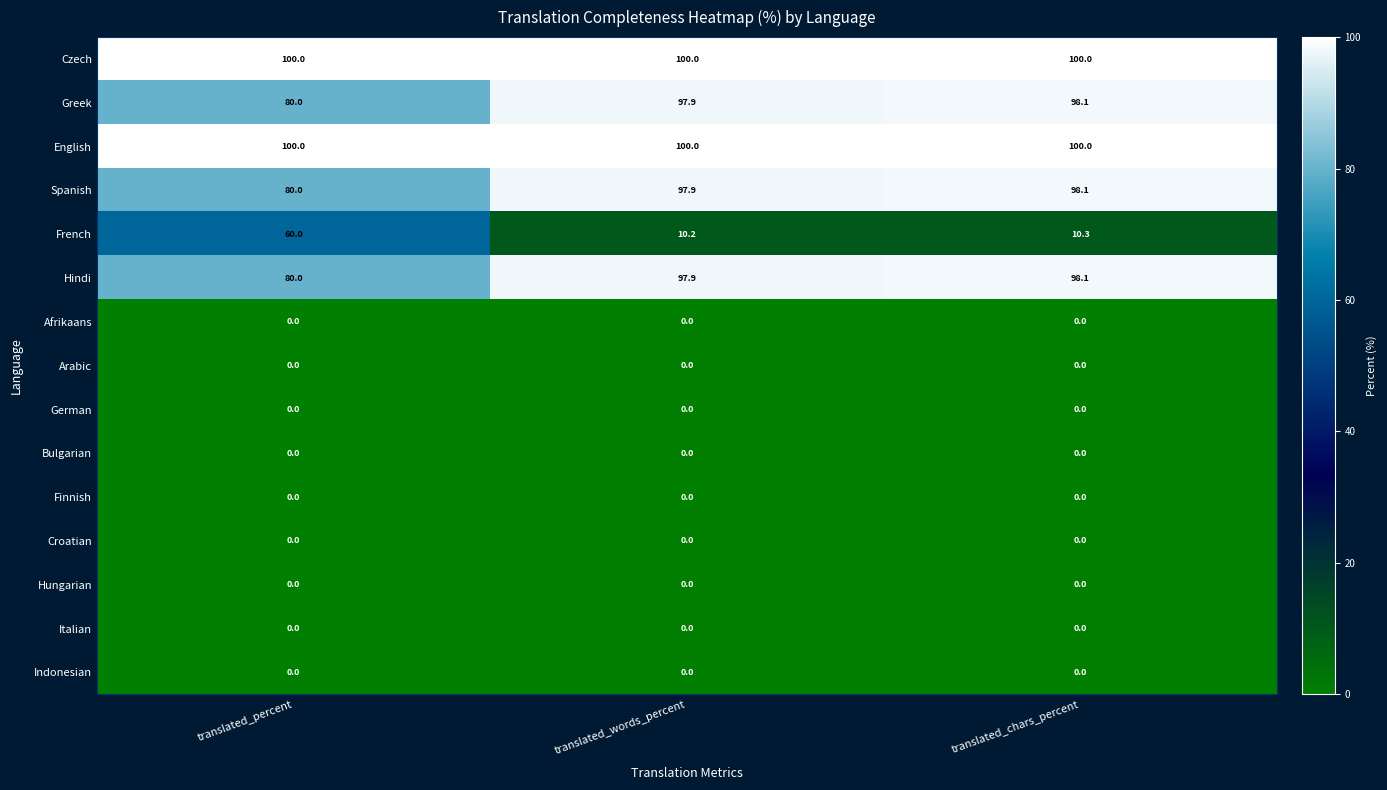

The Hindi series shows 80.0 at translated_percent. True or false?

True